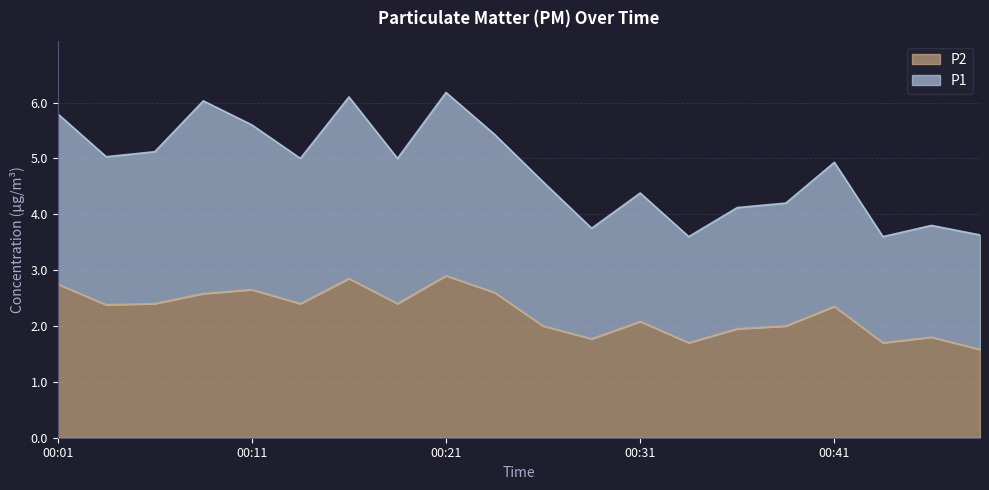

At which label does P1 first exceed 5?

00:01